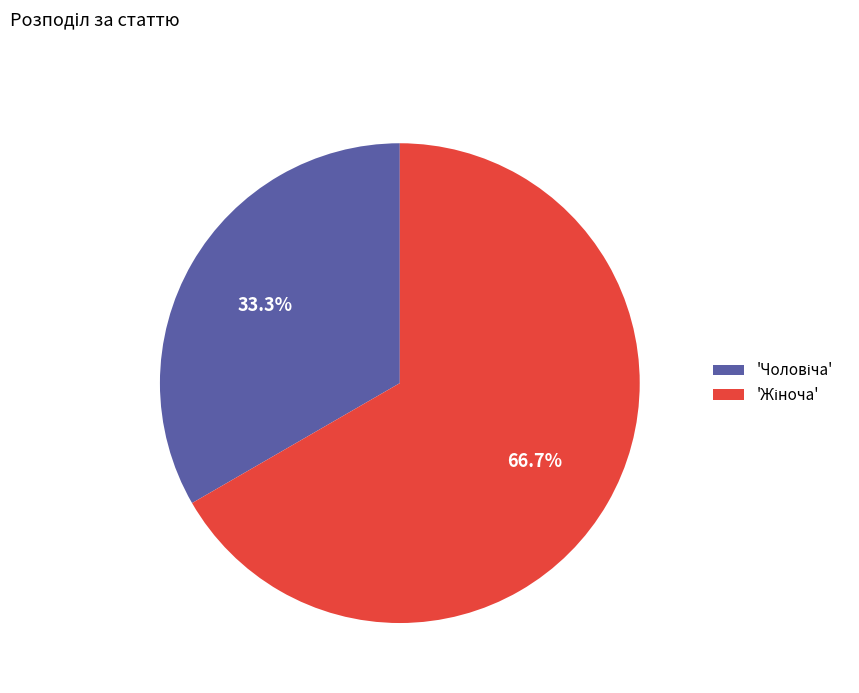

Is there any slice that represents more than half of the pie?

Yes